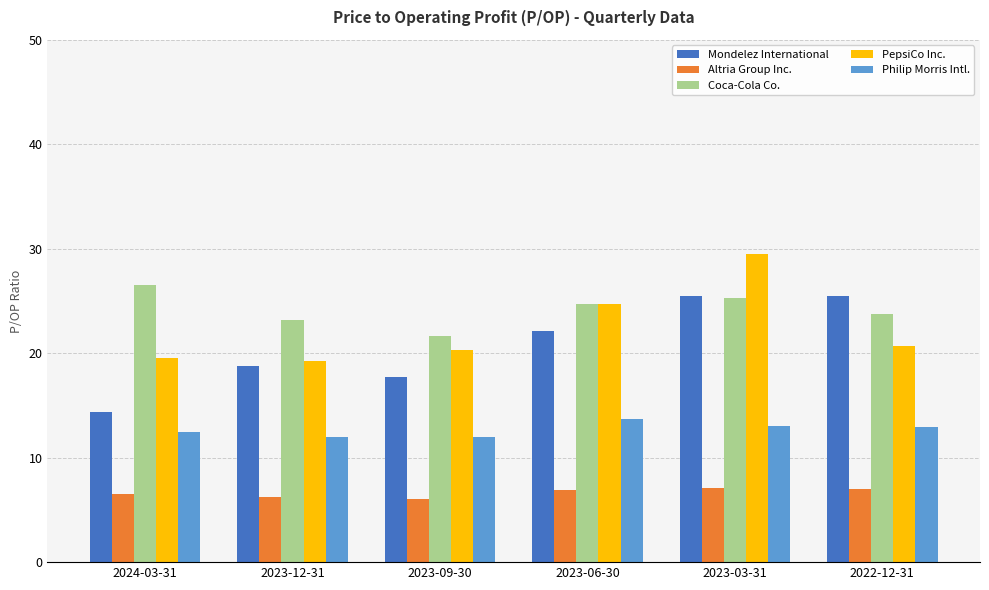

What is the maximum value for Mondelez International?

25.5